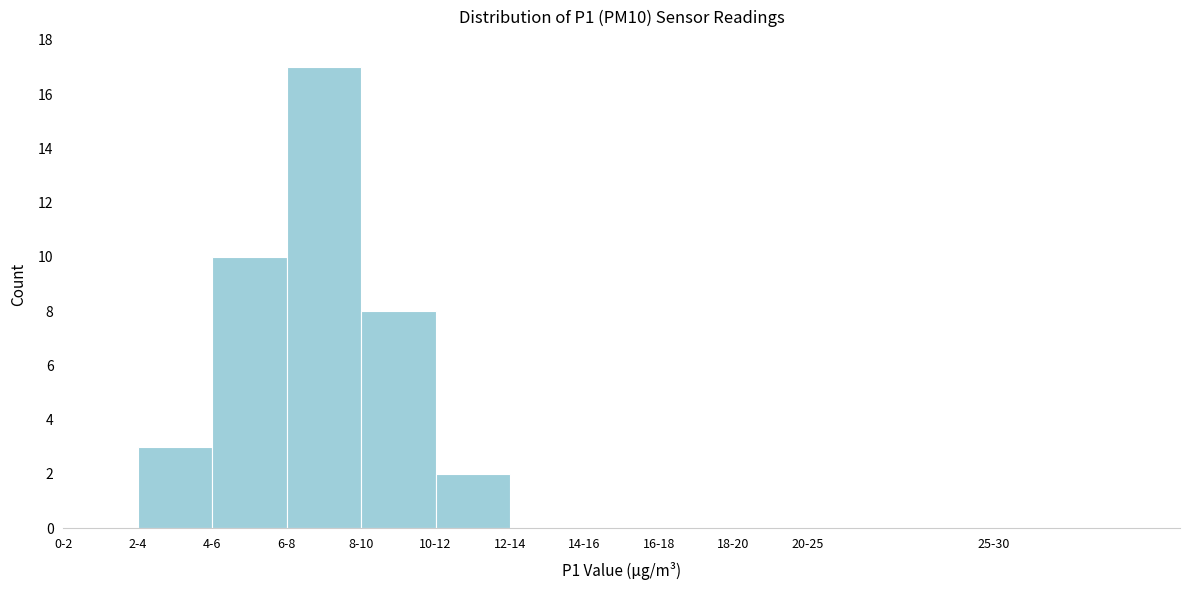

Reading left to right, extract all data points from this chart.

0-2=0	2-4=3	4-6=10	6-8=17	8-10=8	10-12=2	12-14=0	14-16=0	16-18=0	18-20=0	20-25=0	25-30=0